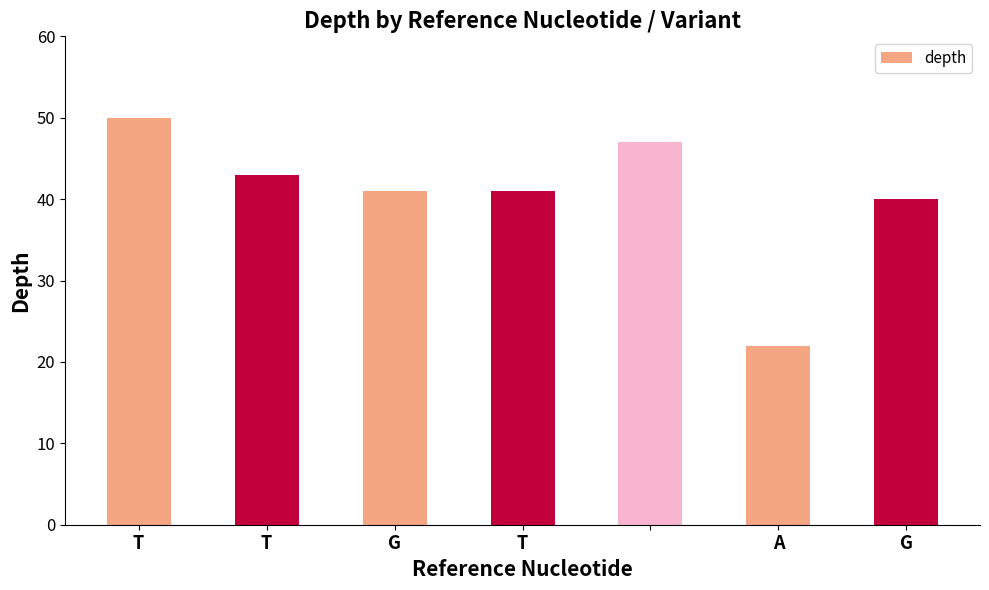

Are the bars horizontal?

No